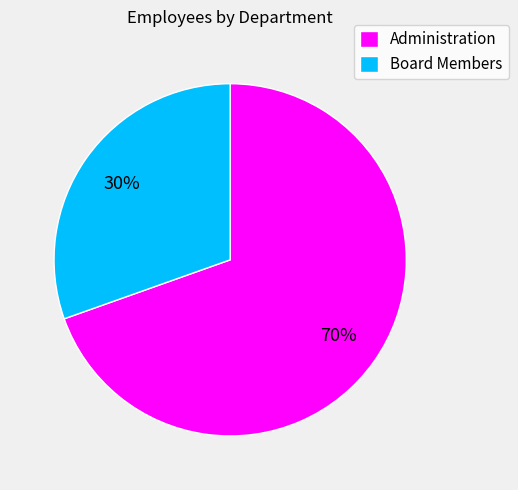

Is the sum of Board Members and Administration greater than half?

Yes